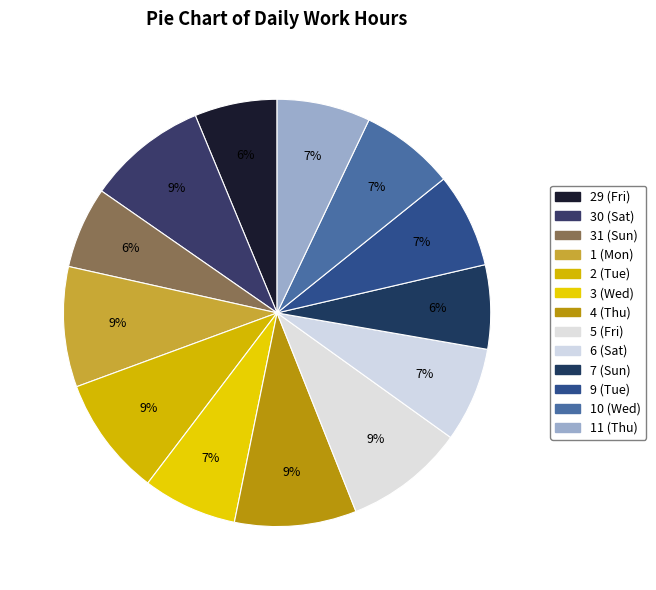

To the nearest percent, what is the average slice percentage?

8%